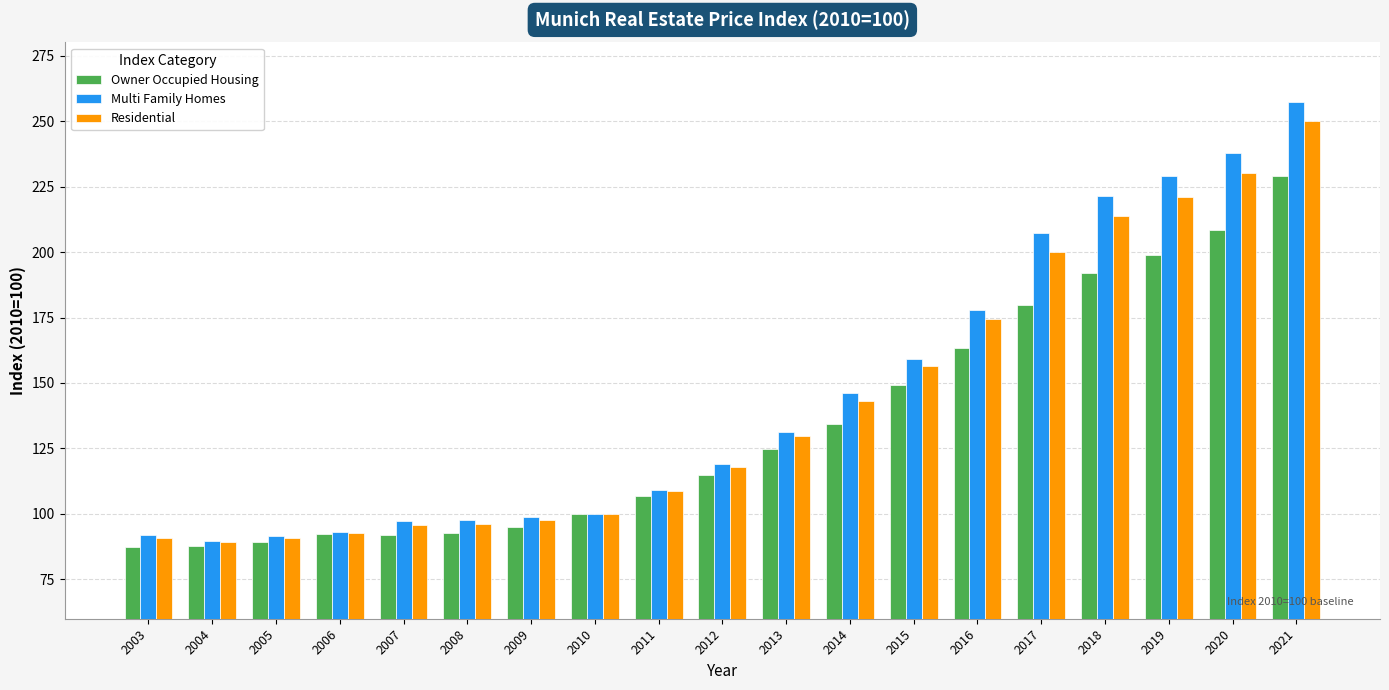

What is the smallest value displayed?

87.4